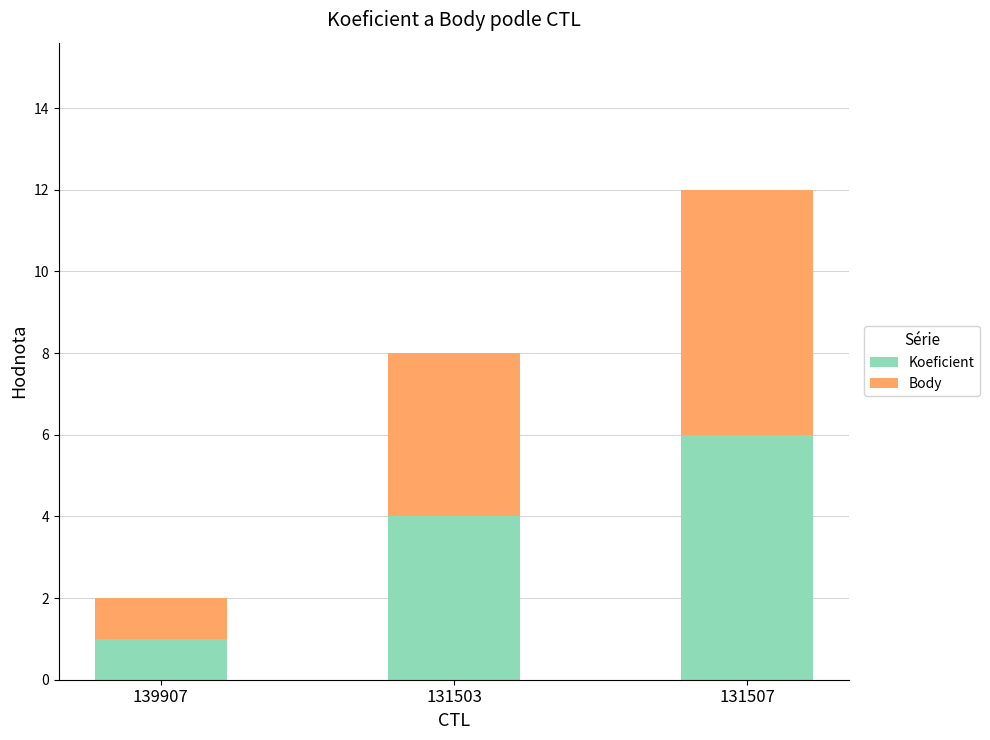

Reading left to right, transcribe the values for Koeficient.

139907=1	131503=4	131507=6